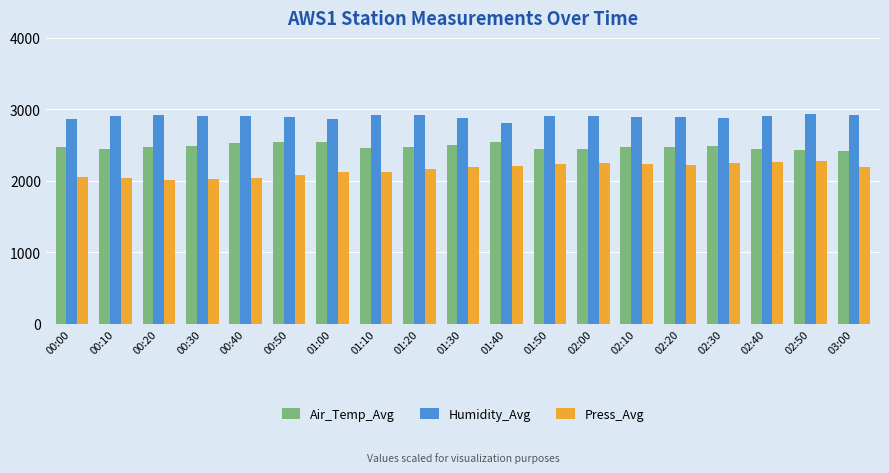

What is the average value of the Air_Temp_Avg series?

2478.8